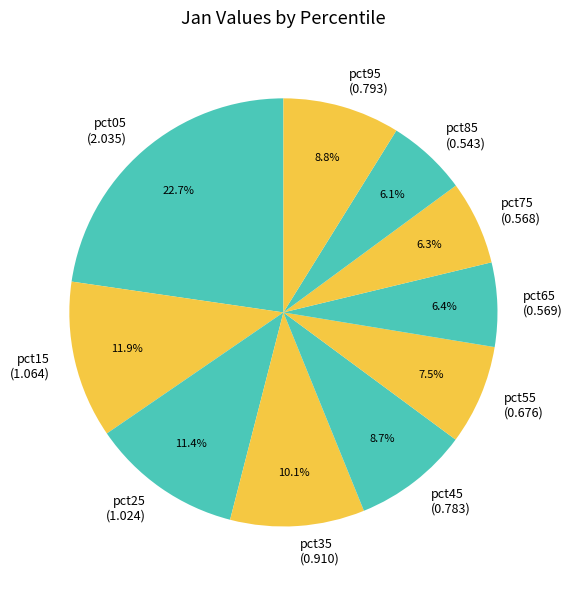

What percentage is NOT represented by pct35?

89.9%